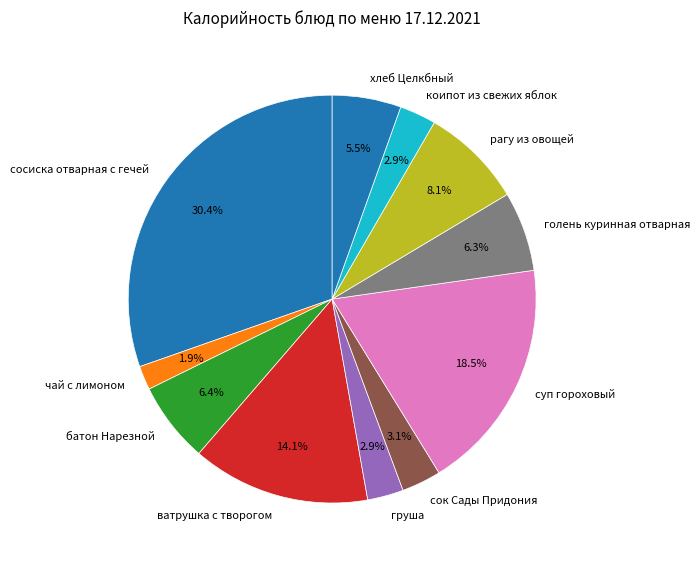

To the nearest percent, what percentage of the pie is батон Нарезной?

6%